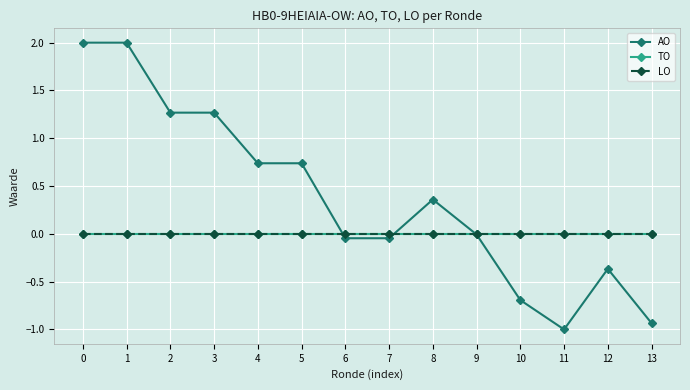

Between 6 and 5, which is larger?

5